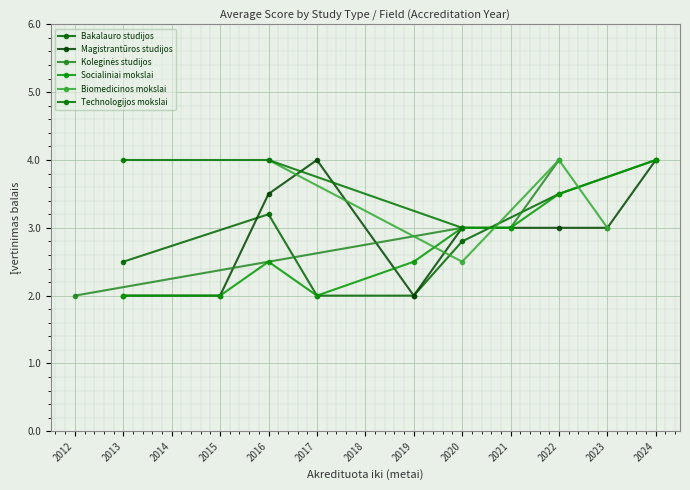

What is the highest value of the Koleginės studijos series?

4.0